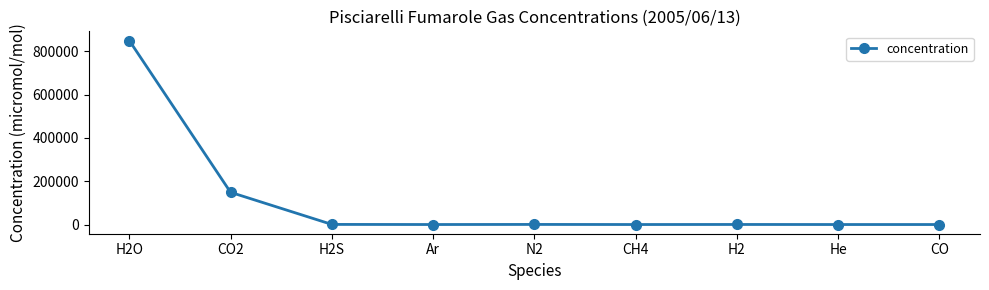

At which label is the value closest to 425000?

CO2